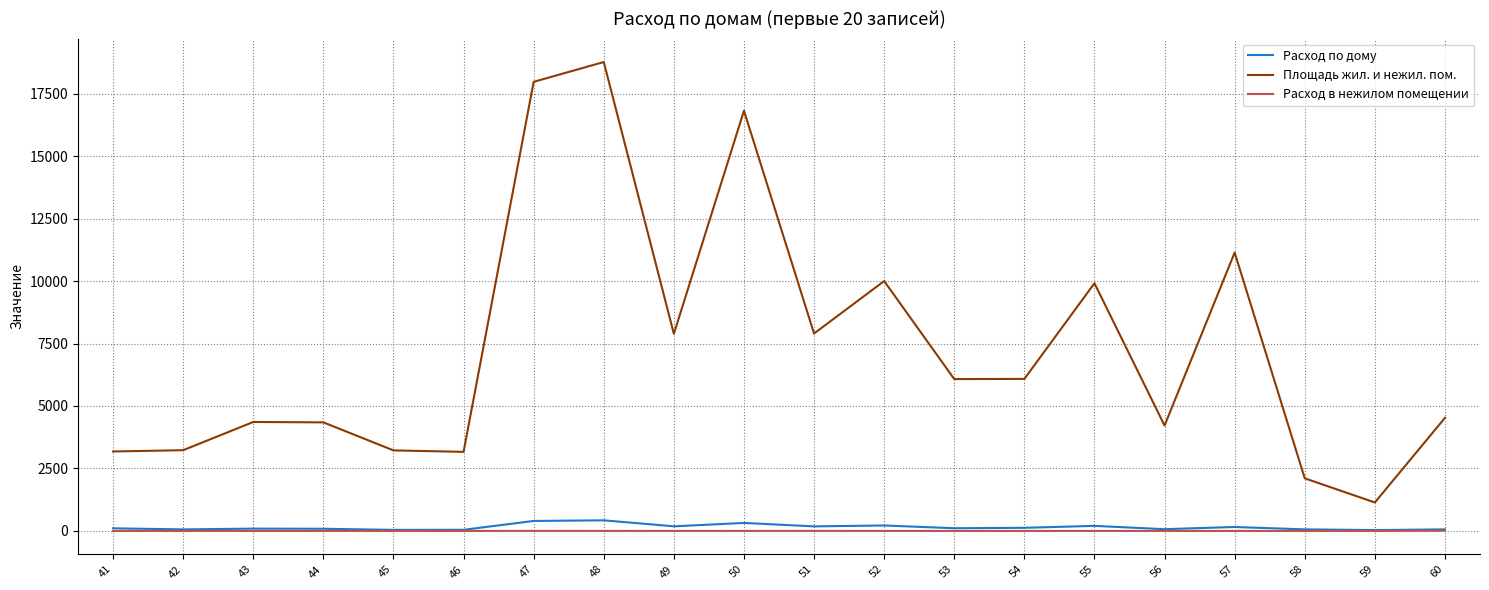

Between 41 and 48, which series saw the biggest shift?

Площадь жил. и нежил. пом.